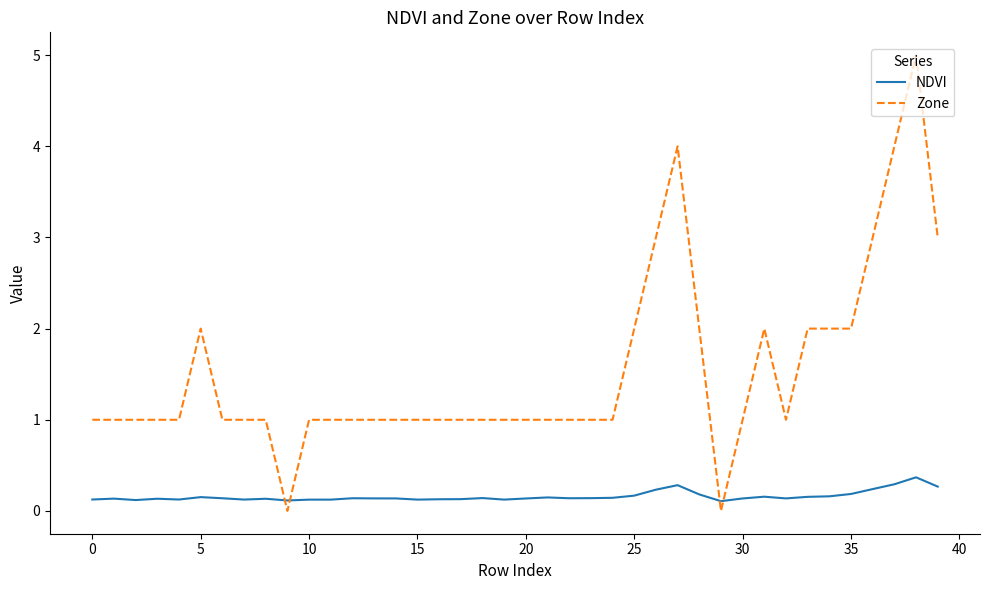

Which series has the largest total across all categories?

Zone